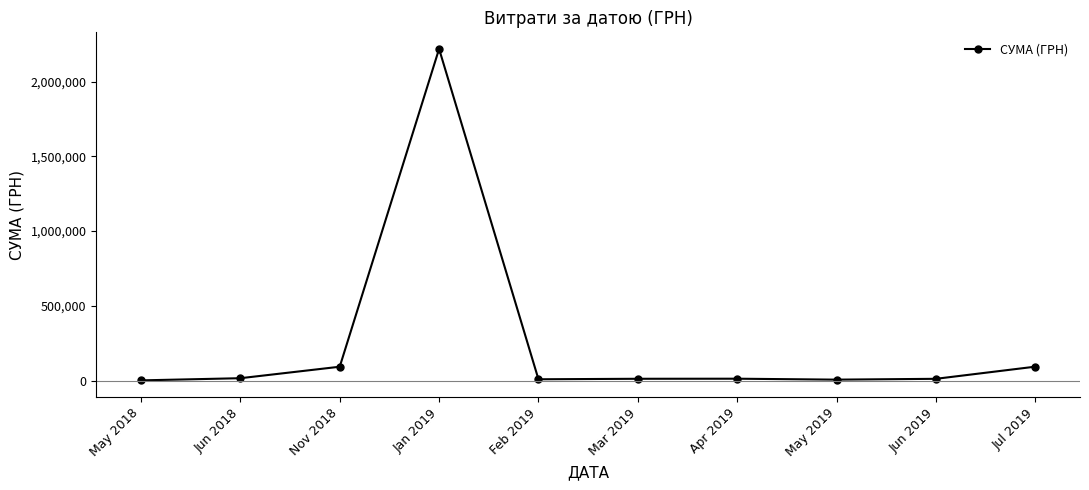

What is the sum of all values?

2470512.0